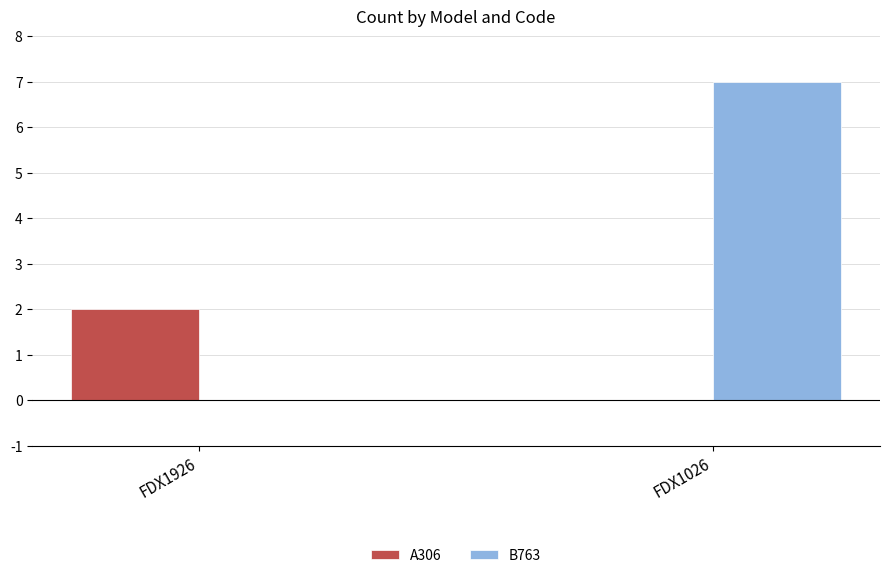

Which series changed the most between FDX1926 and FDX1026?

B763